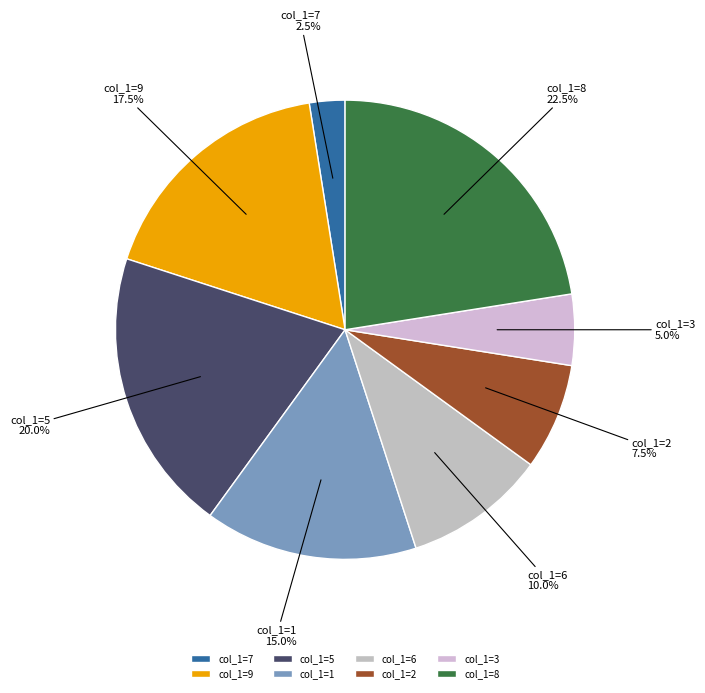

Rank the categories by value from lowest to highest.

col_1=7, col_1=3, col_1=2, col_1=6, col_1=1, col_1=9, col_1=5, col_1=8